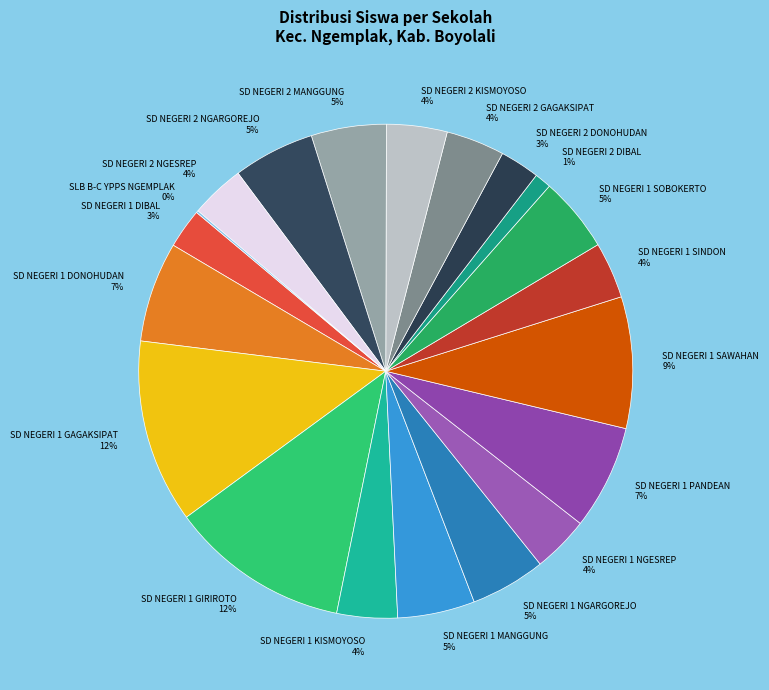

To the nearest percent, what is the difference between the largest and smallest slice percentages?

12%